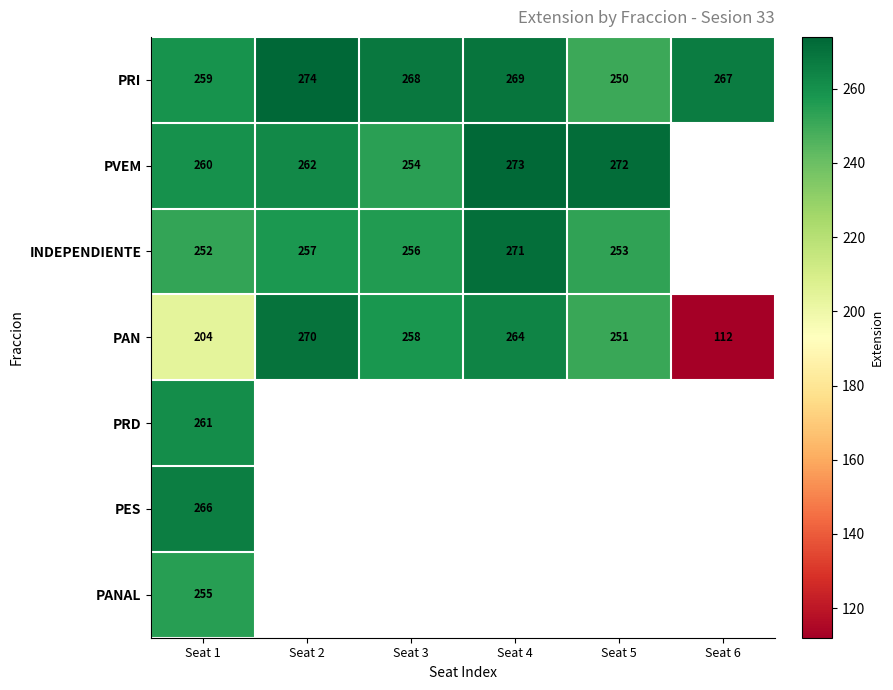

How many data points in PRI are less than 268?

3